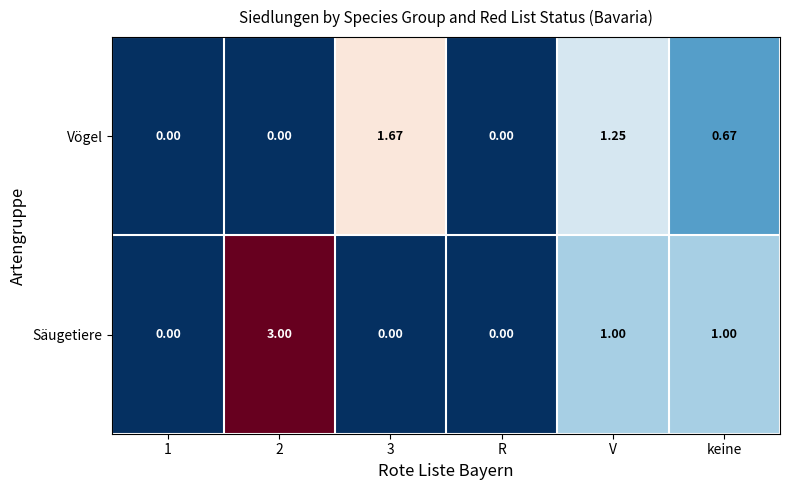

Between R and V, which series saw the biggest shift?

Vögel